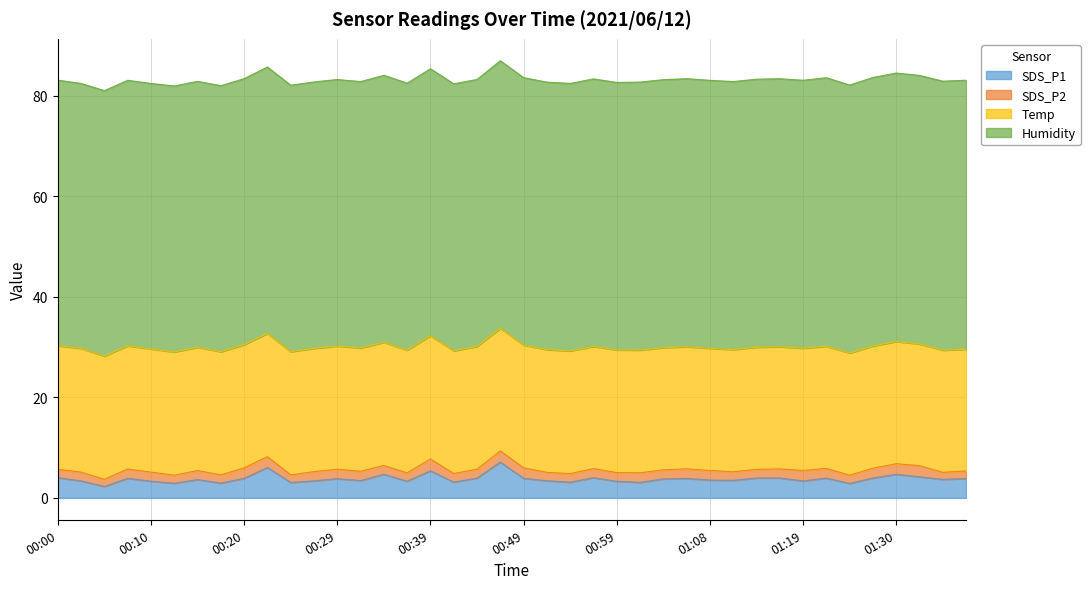

What is the label of the 32nd point from the right?

00:20